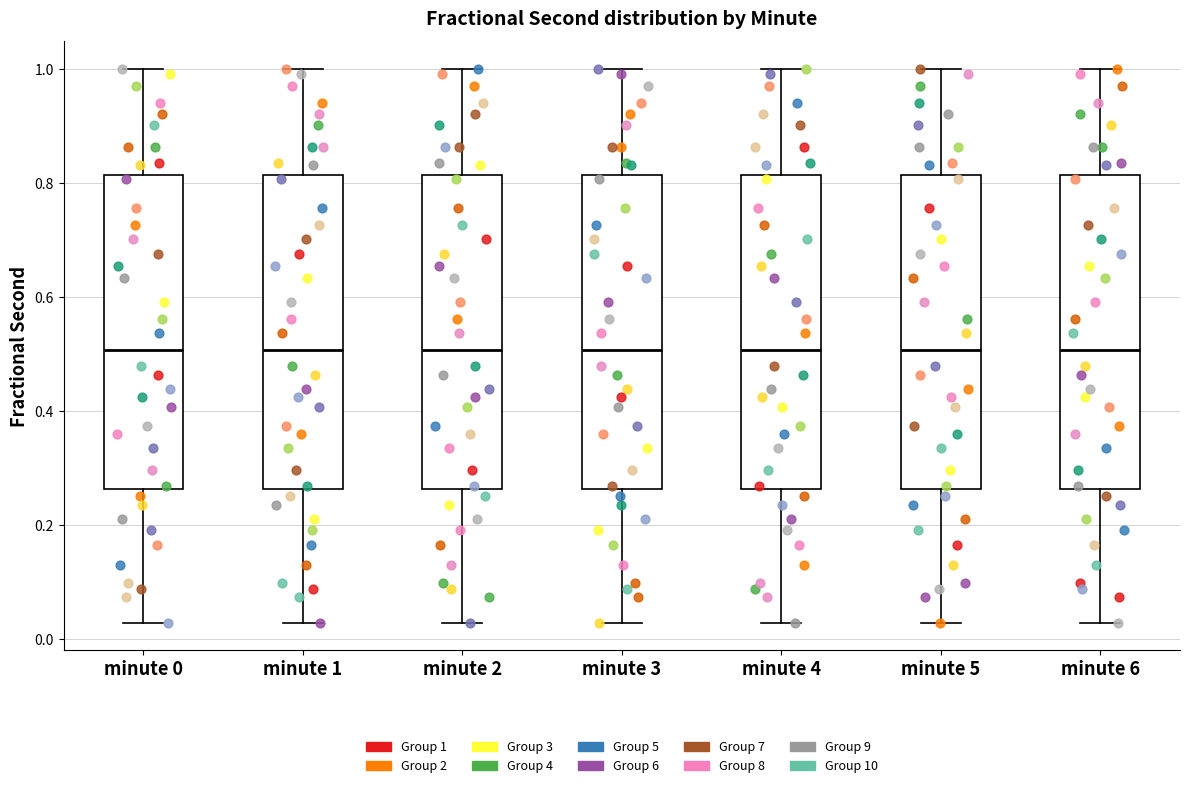

Where does the lower whisker of the box for minute 3 end on the y-axis? The values are not printed on the chart, so give them approximately, as read against the axis.

0.02